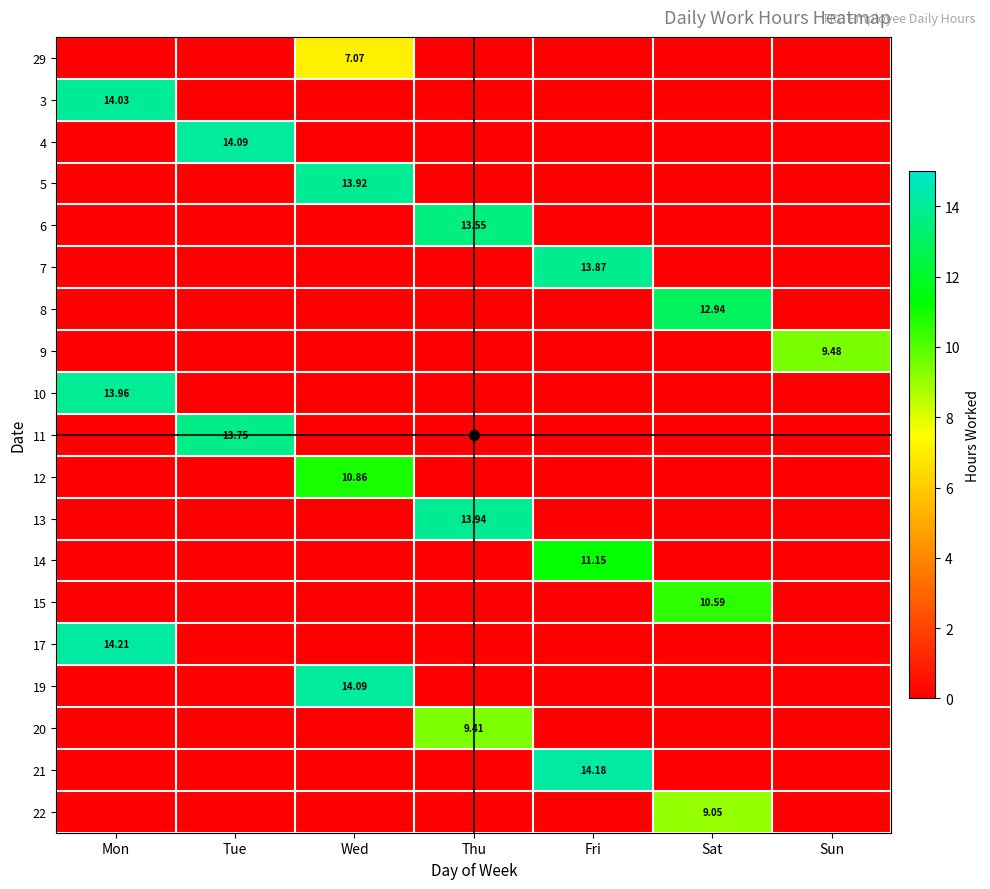

The value of 5 at Tue is 0.0. True or false?

True